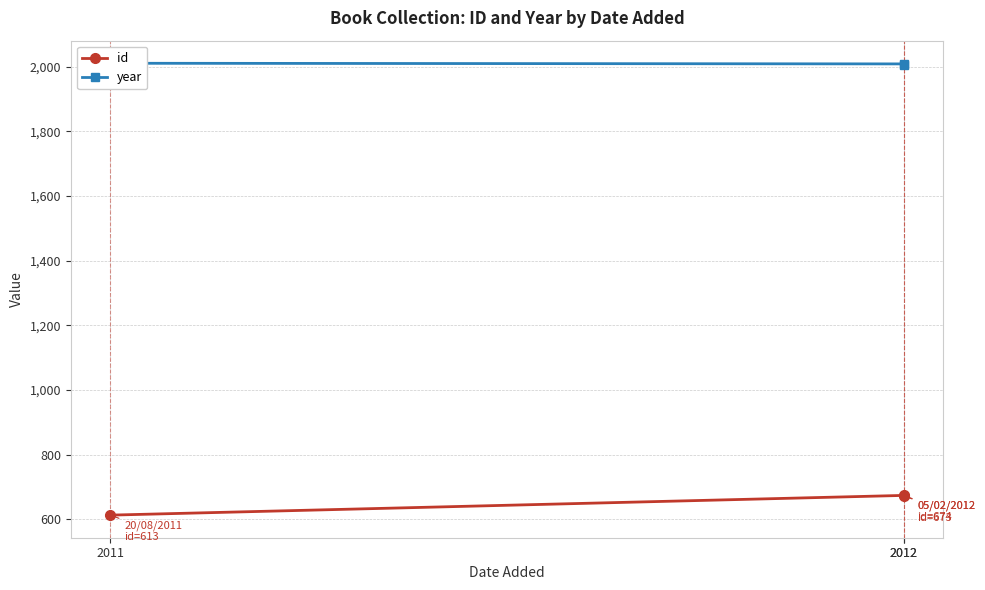

Read the id value at 2011.

613